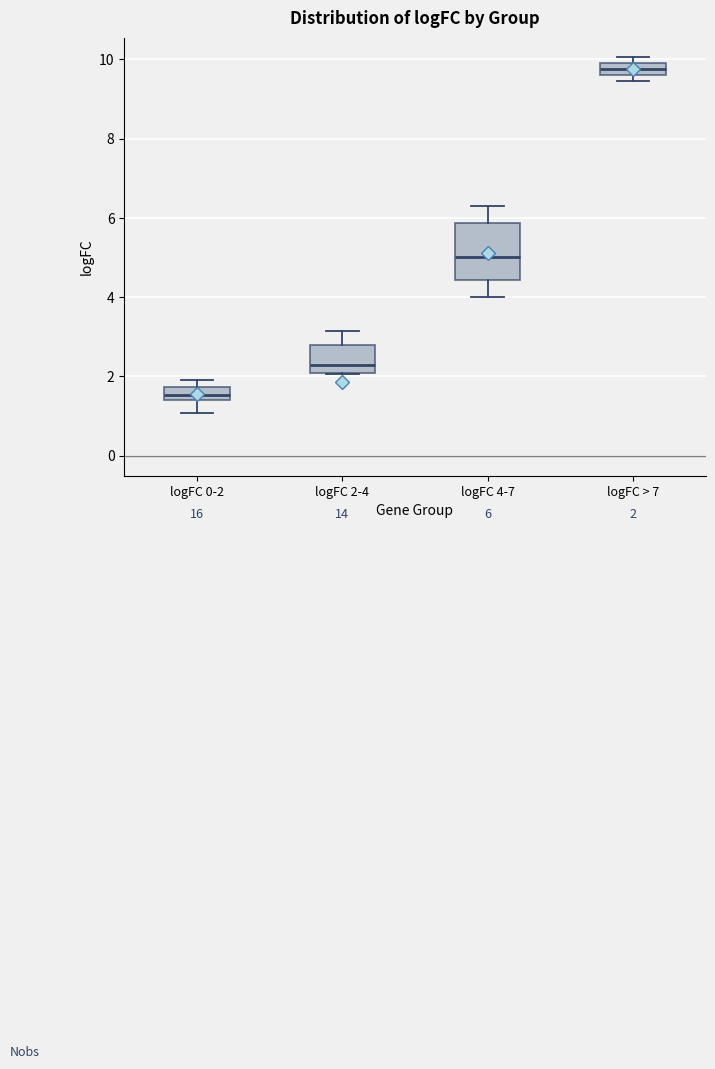

Which box is the tallest, from its lower edge to its upper edge?

logFC 4-7